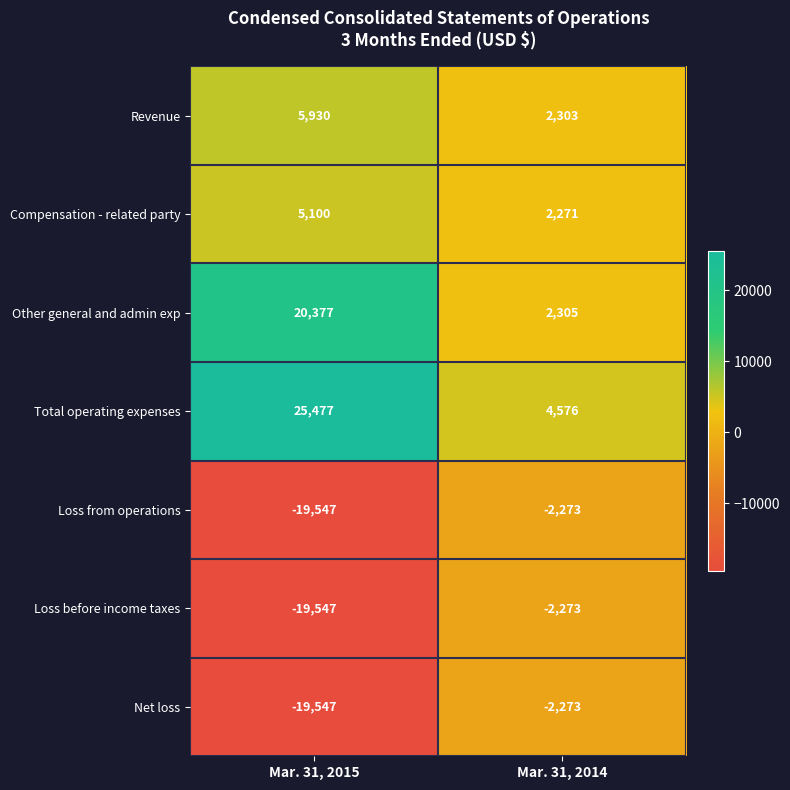

Reading left to right, extract all data points from this chart.

Revenue: Mar. 31, 2015=5930	Mar. 31, 2014=2303
Compensation - related party: Mar. 31, 2015=5100	Mar. 31, 2014=2271
Other general and admin exp: Mar. 31, 2015=20377	Mar. 31, 2014=2305
Total operating expenses: Mar. 31, 2015=25477	Mar. 31, 2014=4576
Loss from operations: Mar. 31, 2015=-19547	Mar. 31, 2014=-2273
Loss before income taxes: Mar. 31, 2015=-19547	Mar. 31, 2014=-2273
Net loss: Mar. 31, 2015=-19547	Mar. 31, 2014=-2273